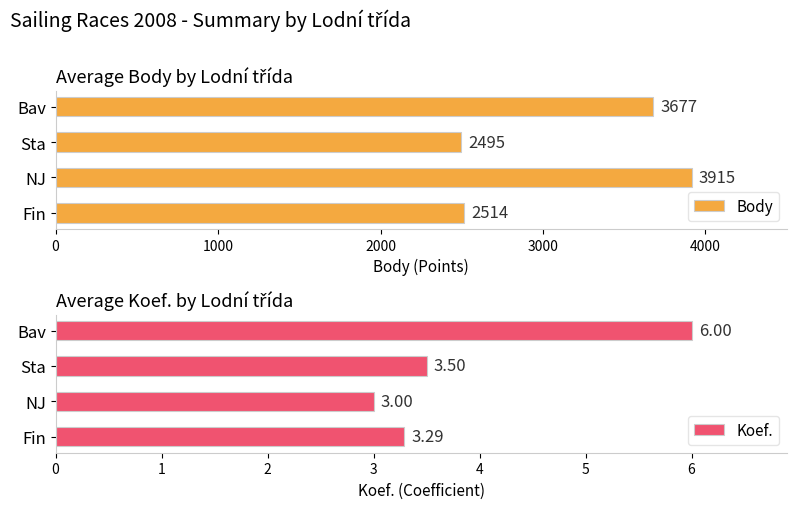

Which category has the highest value in the Body series?

NJ